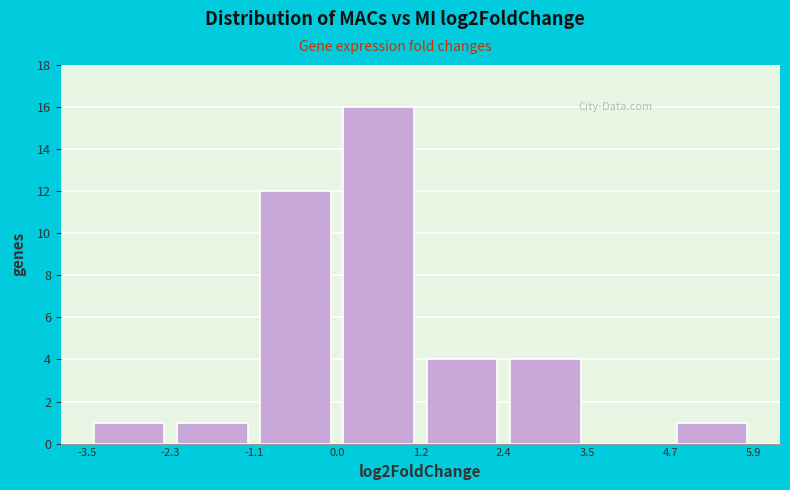

Over which range of the x-axis is the bar tallest?

0.0 to 1.2